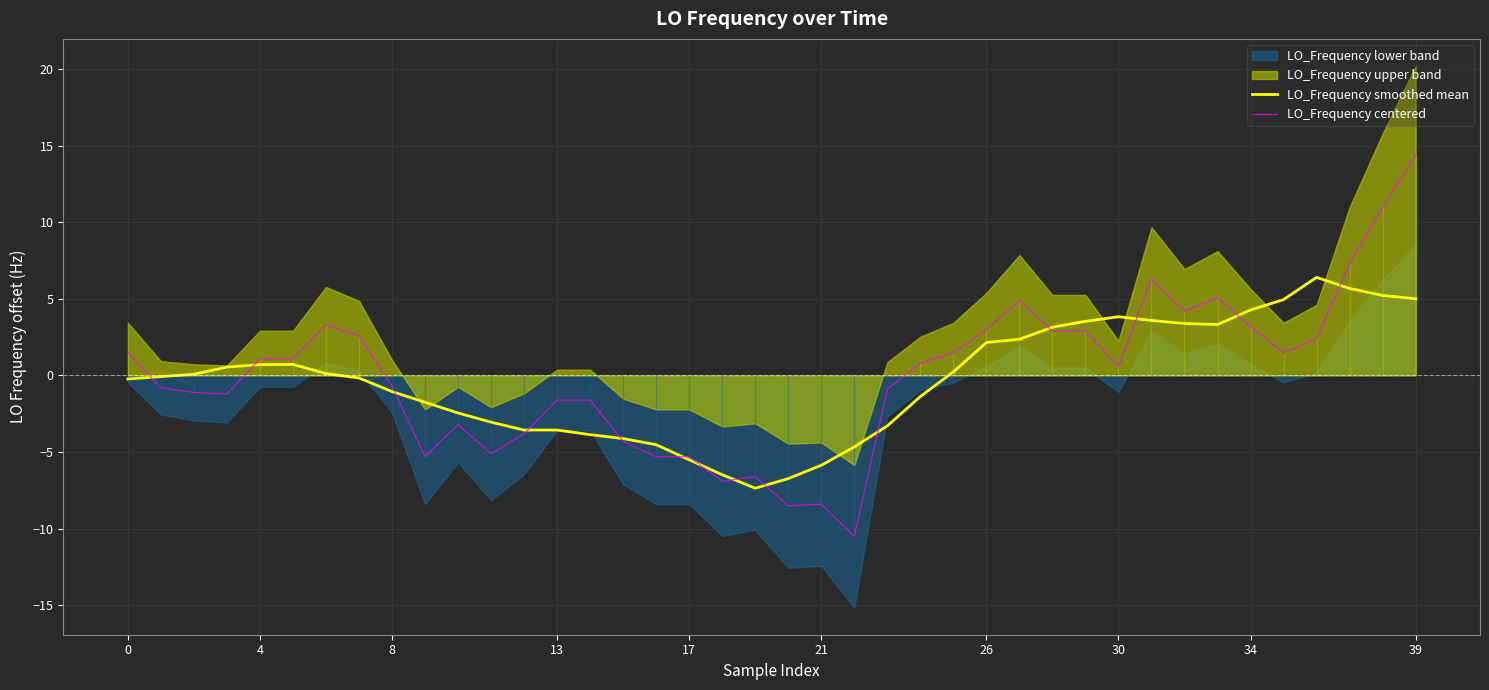

True or false: LO_Frequency smoothed mean has more than 1 points higher than both neighbors.

True